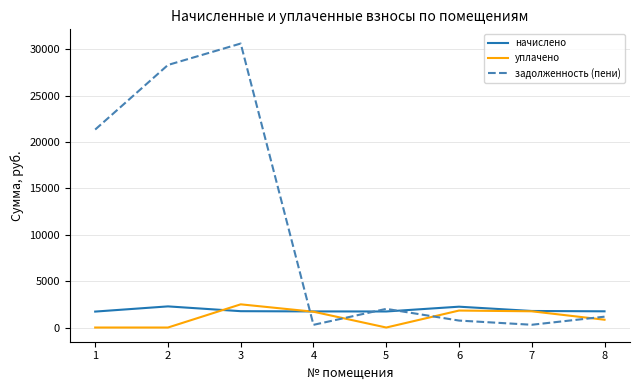

The value of начислено at 1 is 1718.6. True or false?

True